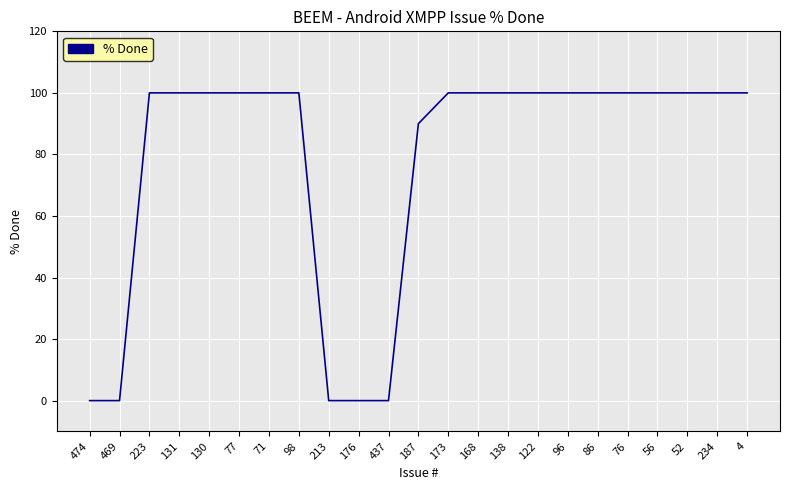

True or false: the data shows -57 at 213.

False